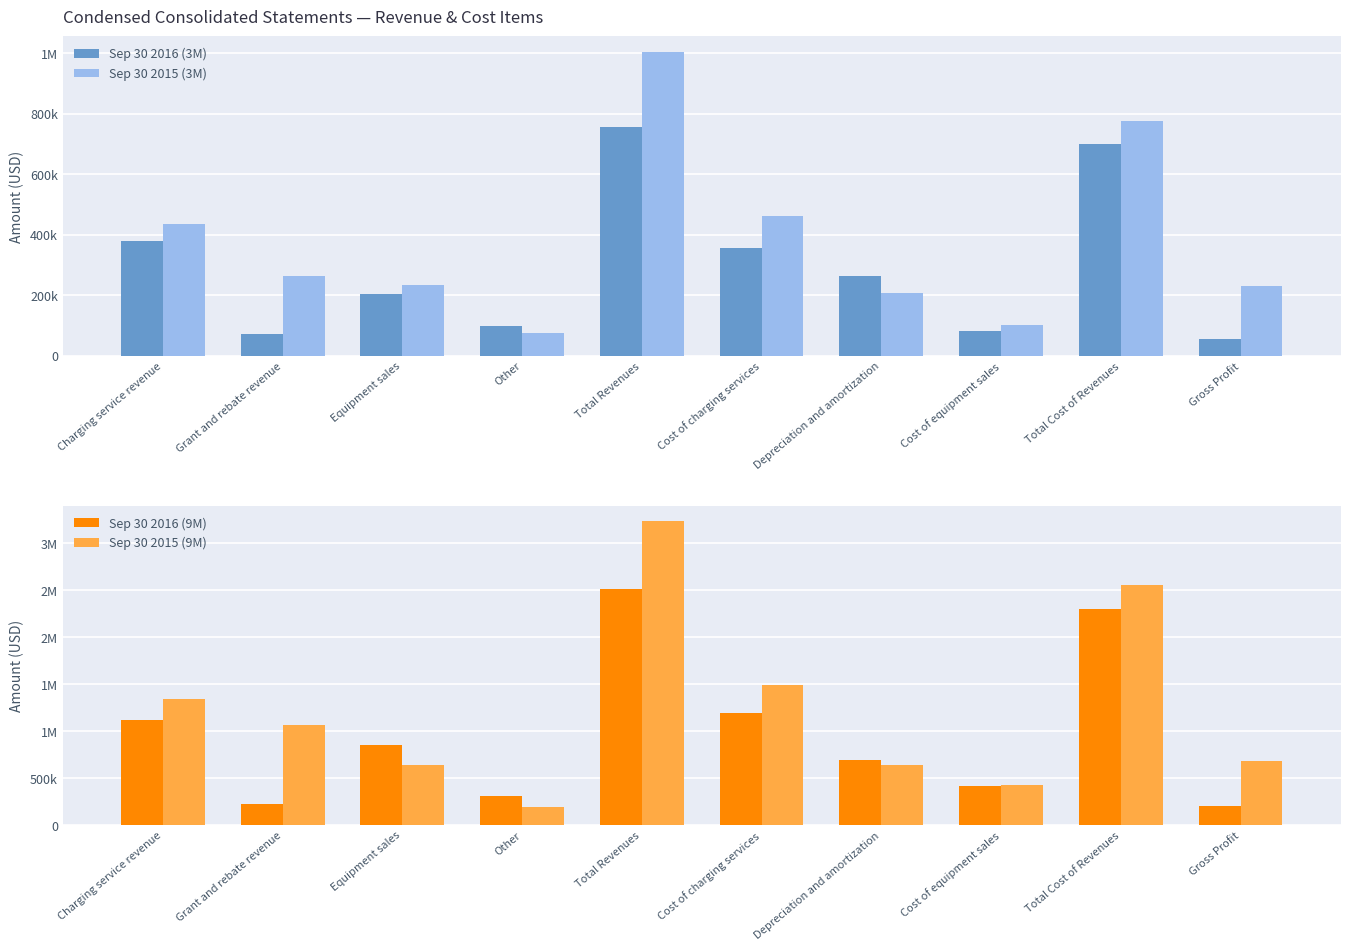

The Sep 30 2015 (9M) series shows 4788494 at Total Revenues. True or false?

False